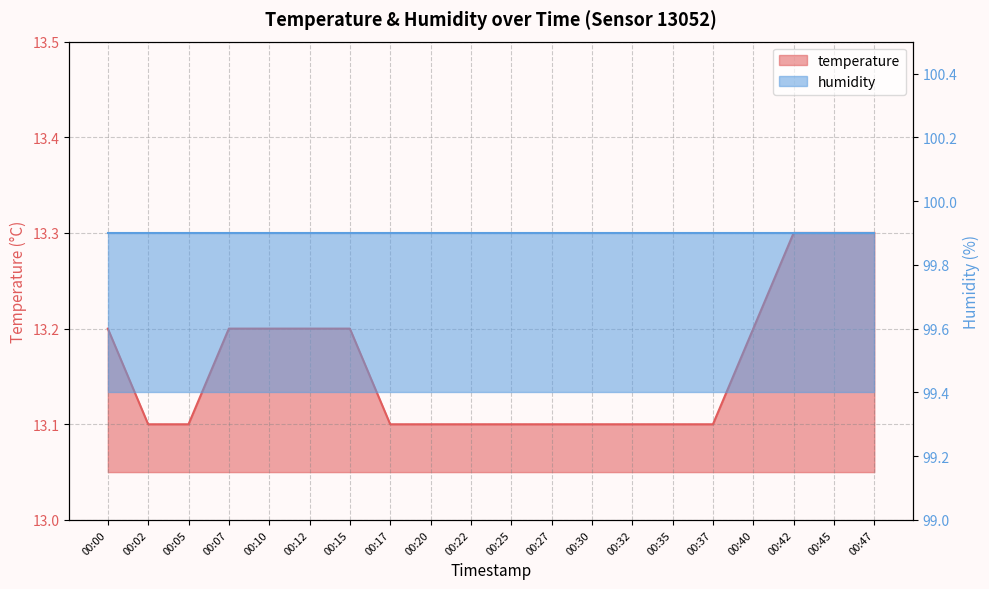

What is the average value?

13.2